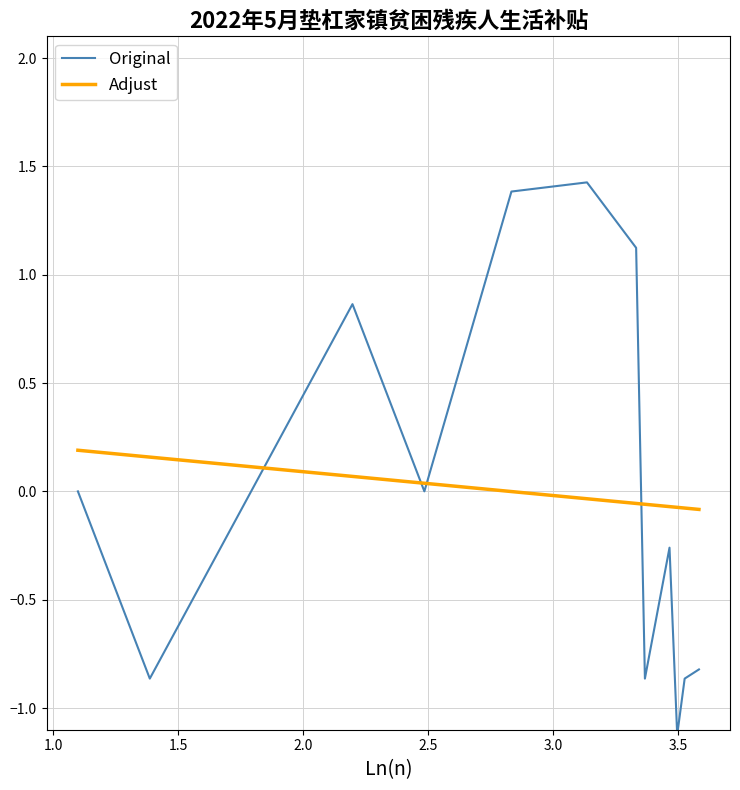

True or false: Original and Adjust cross at least once.

True